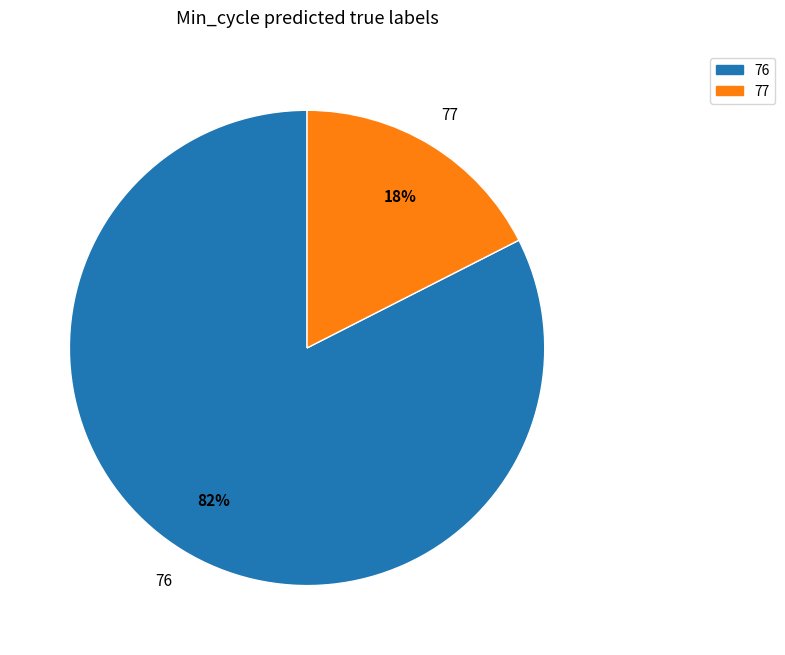

Is the sum of 77 and 76 greater than half?

Yes